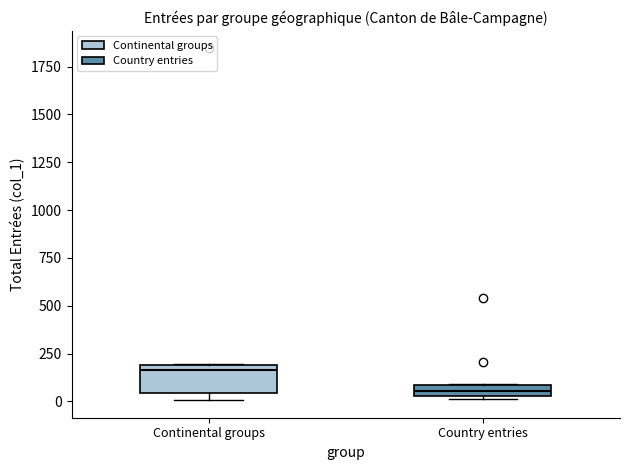

Which box has the highest median line?

Continental groups